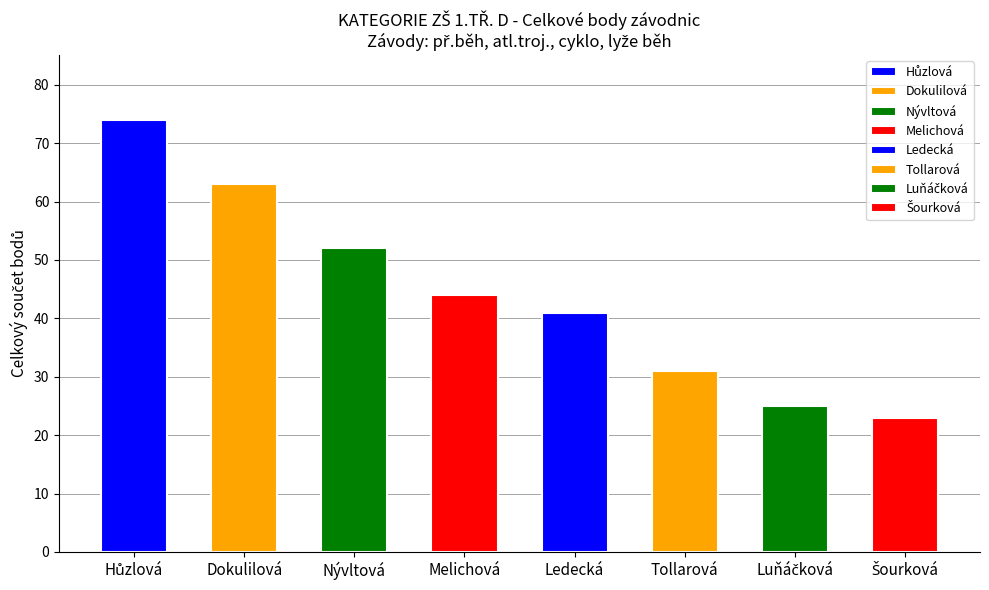

Is it true that př.běh equals 4 at Šourková?

False